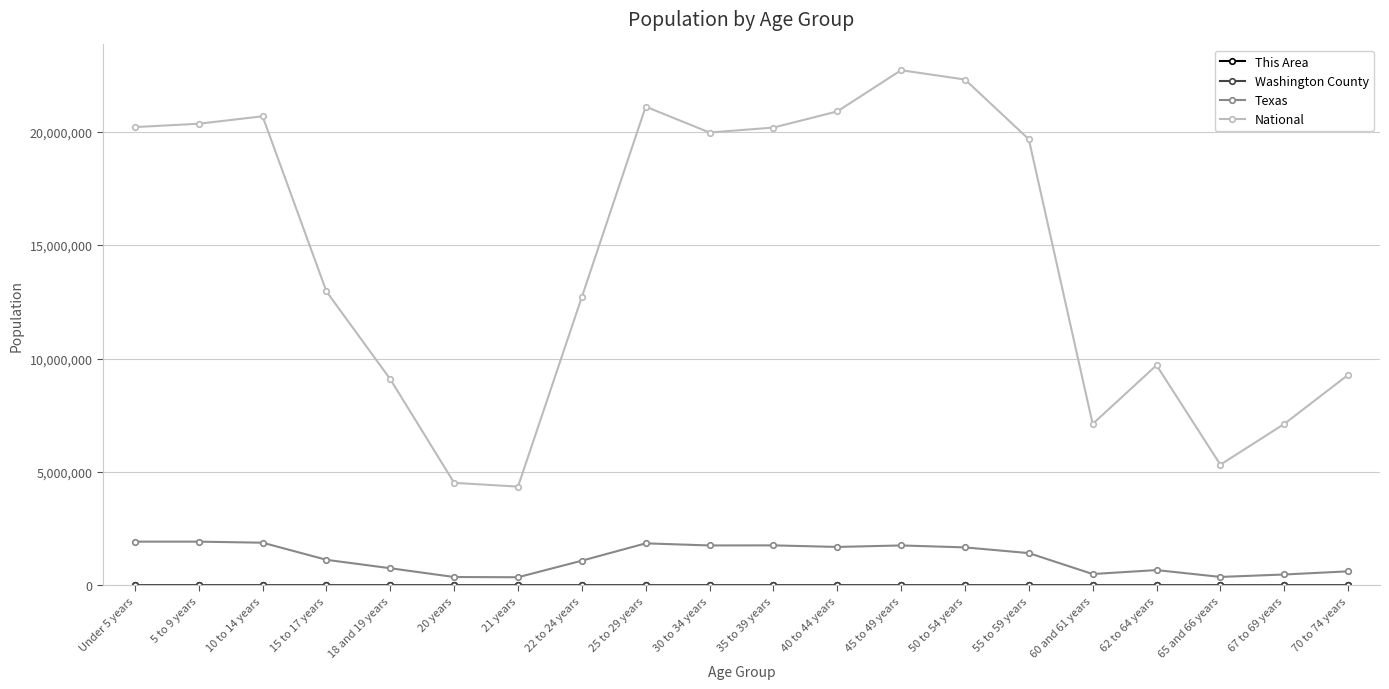

True or false: National and Texas cross at least once.

False